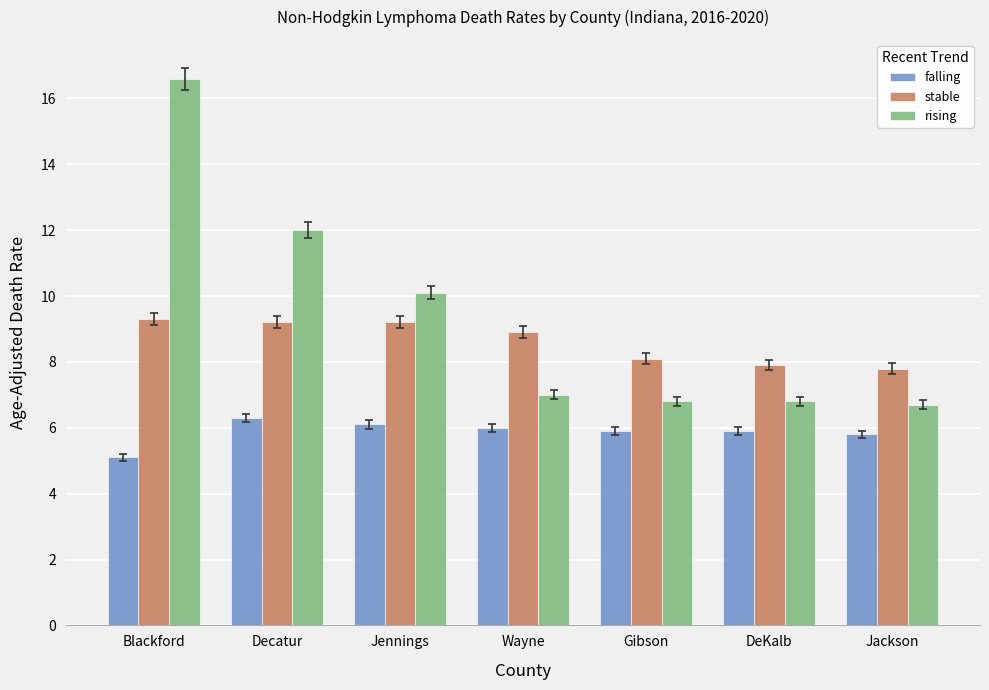

What is the difference between the second highest and second lowest values in the stable series?

1.3